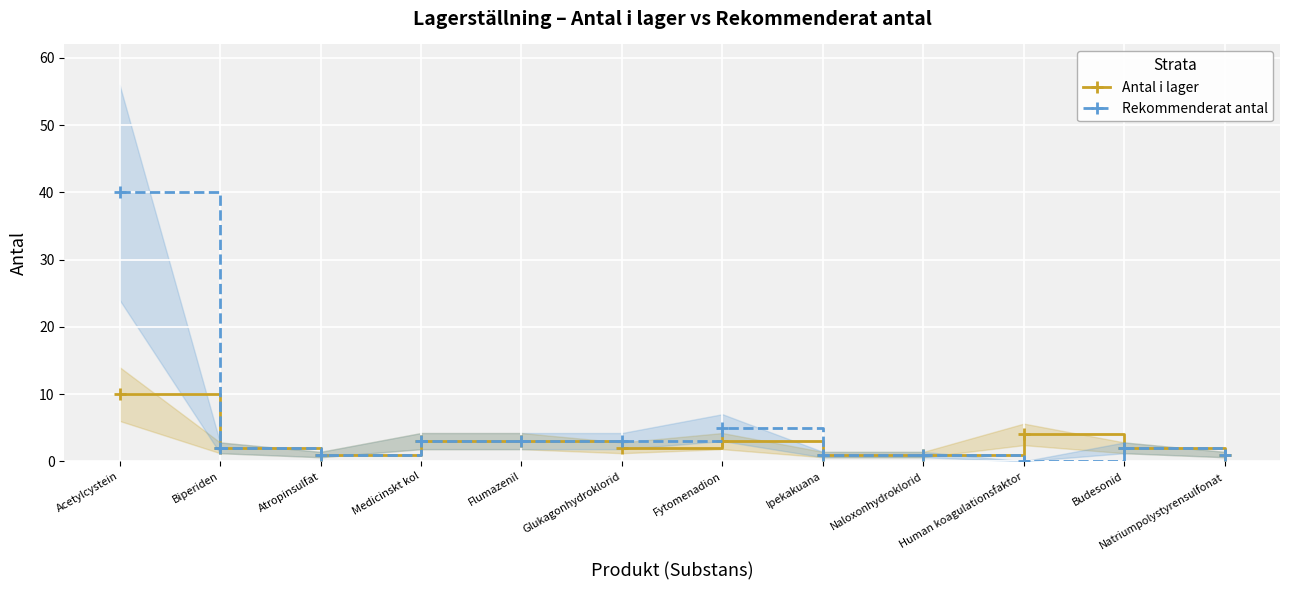

Where does the Rekommenderat antal series first go above 2?

Acetylcystein